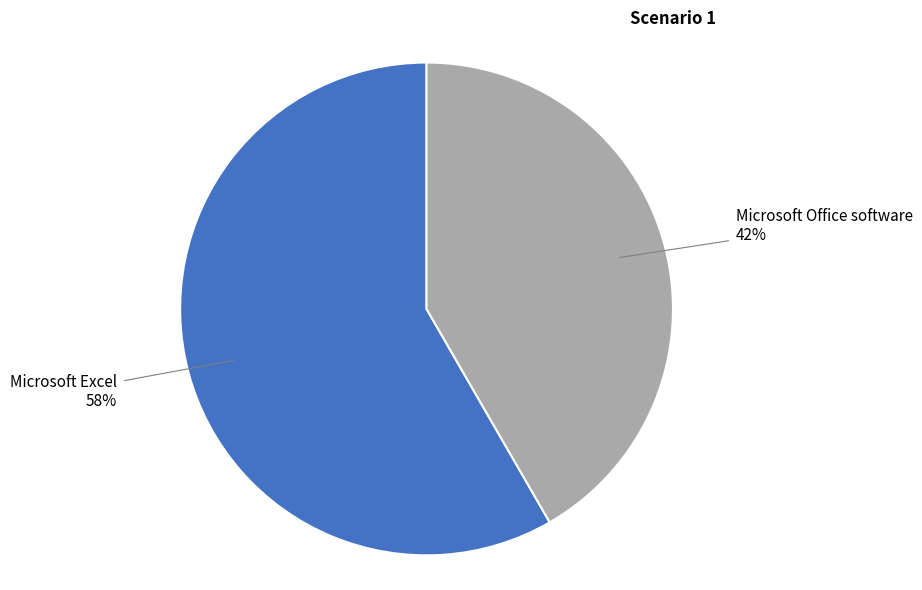

How many segments does this pie chart have?

2